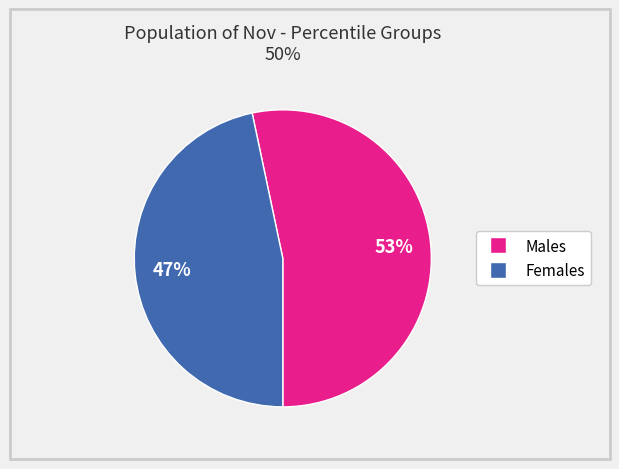

Count the number of slices in the pie.

2